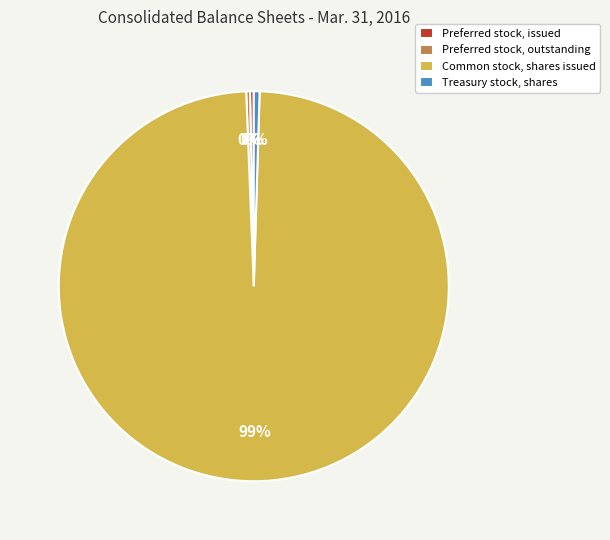

To the nearest percent, what is the average slice percentage?

25%